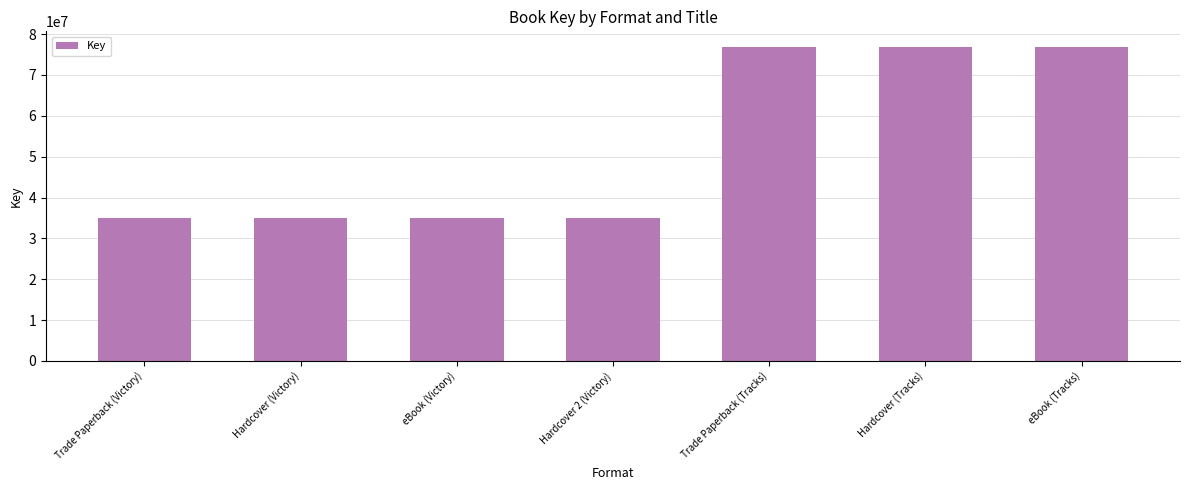

Does the chart contain any negative values?

No